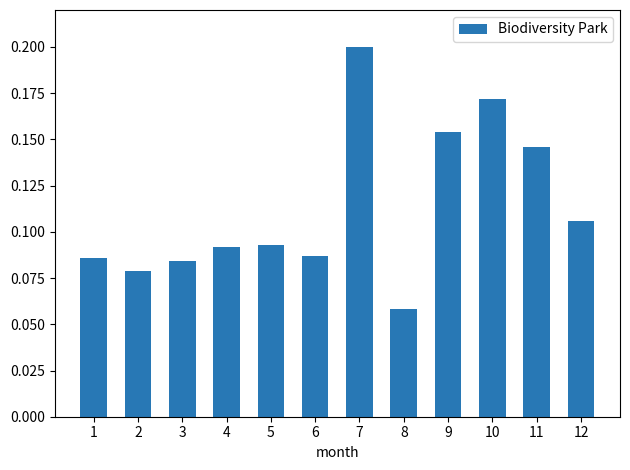

At which category does the chart reach its peak across all series?

7